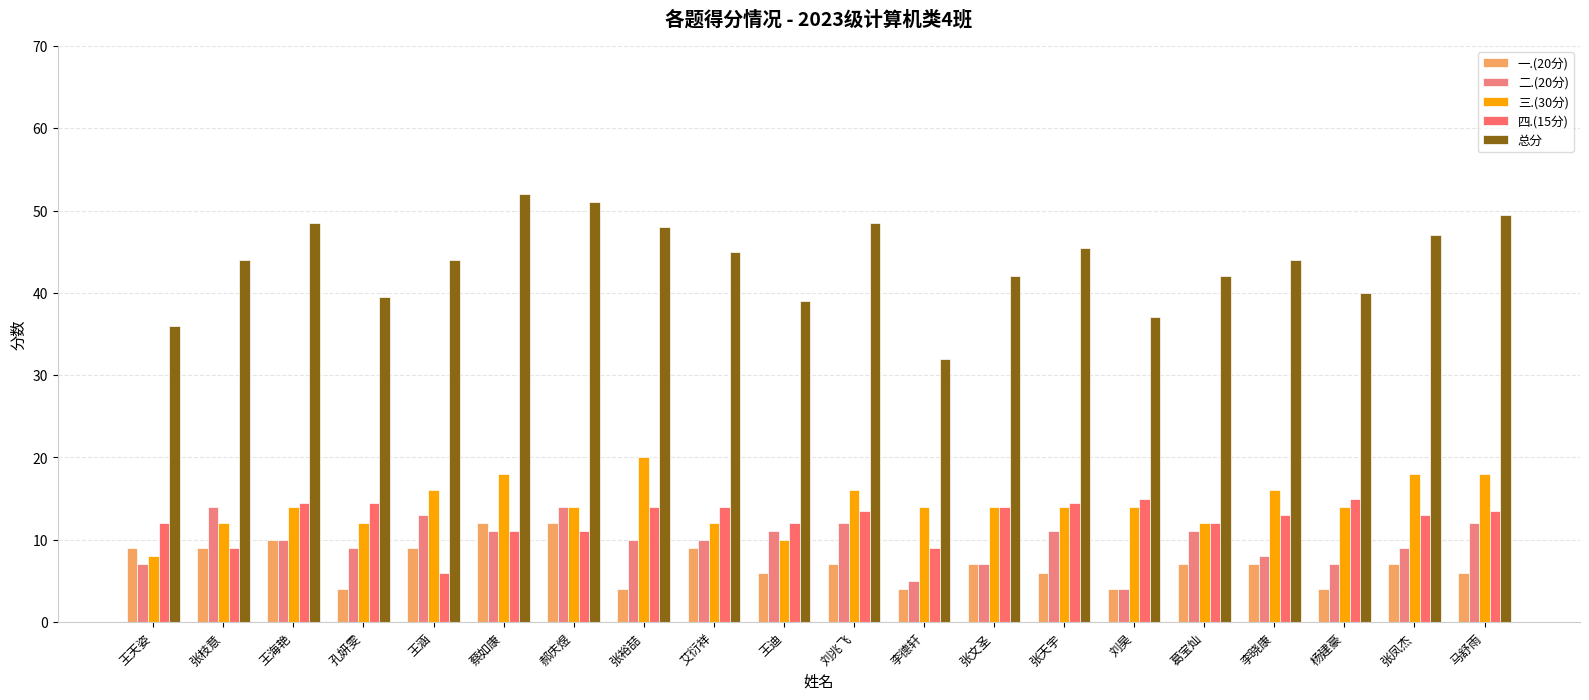

The 一.(20分) series shows 9.0 at 王涵. True or false?

True